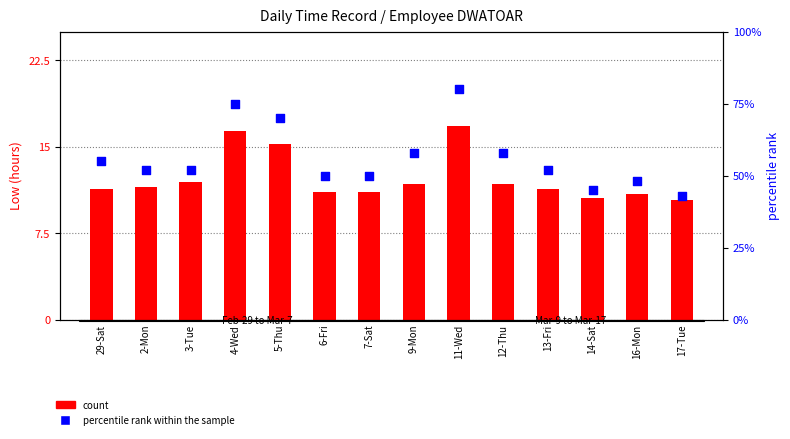

At which category is the sum across all series the highest?

11-Wed